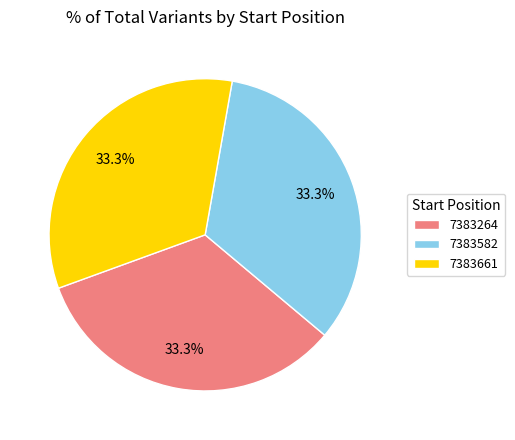

Is there a majority slice in this chart?

No